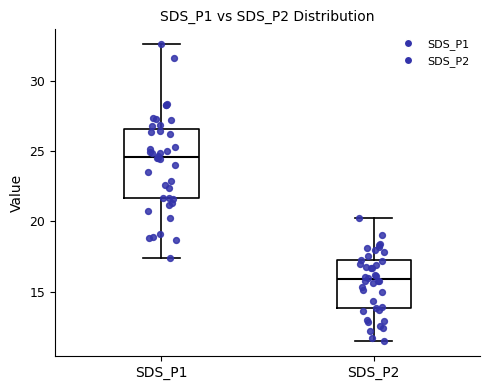

Reading left to right, read every box against the y-axis: the position of its median line, the range the box covers, and the ends of its whiskers. The values are not printed on the chart, so give them approximately, as read against the axis.

SDS_P1: median 24.5, box 21.5 to 26.5, whiskers 17.5 to 32.5
SDS_P2: median 16.0, box 14.0 to 17.0, whiskers 11.5 to 20.0